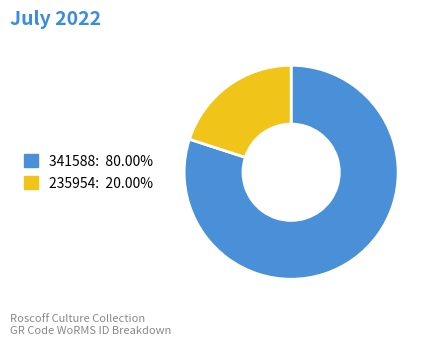

Does any single category account for the majority?

Yes